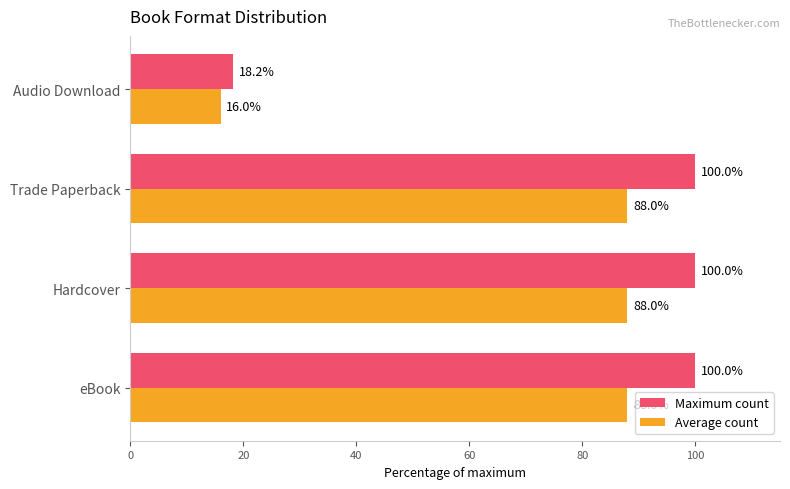

The value of Maximum count at Trade Paperback is 27.1. True or false?

False